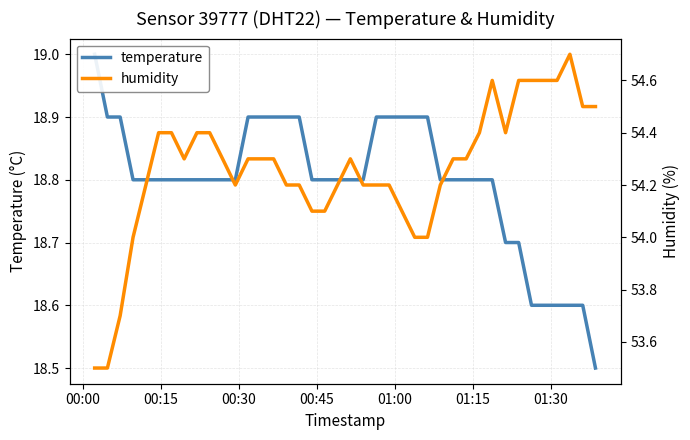

True or false: temperature and humidity intersect in this chart.

False